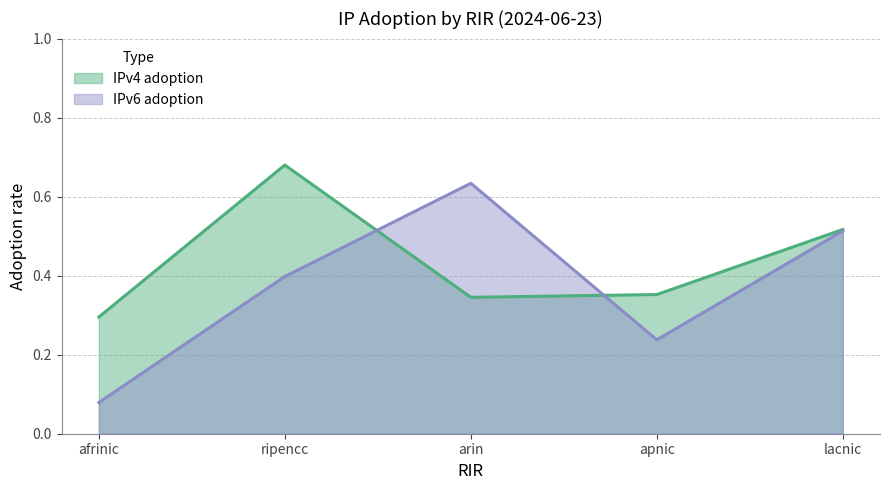

Where is IPv4 adoption nearest to the value 0?

afrinic